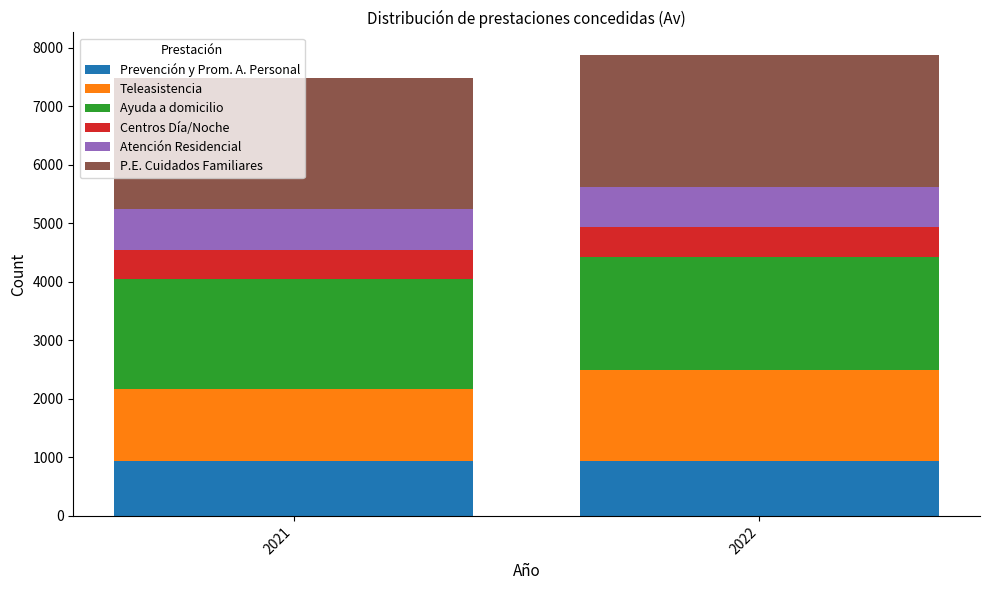

The Prevención y Prom. A. Personal series shows 1581 at 2021. True or false?

False